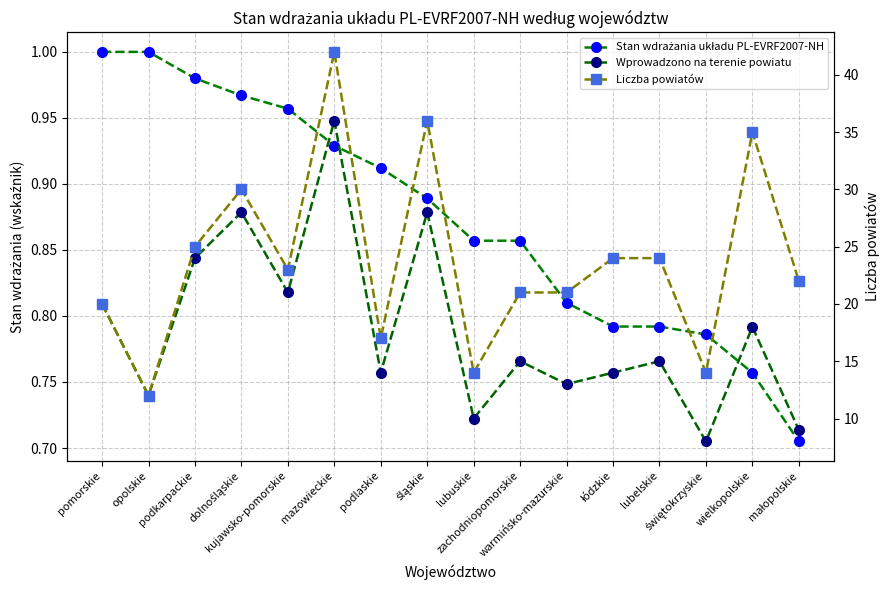

Where does the Liczba powiatów series first go above 23?

podkarpackie